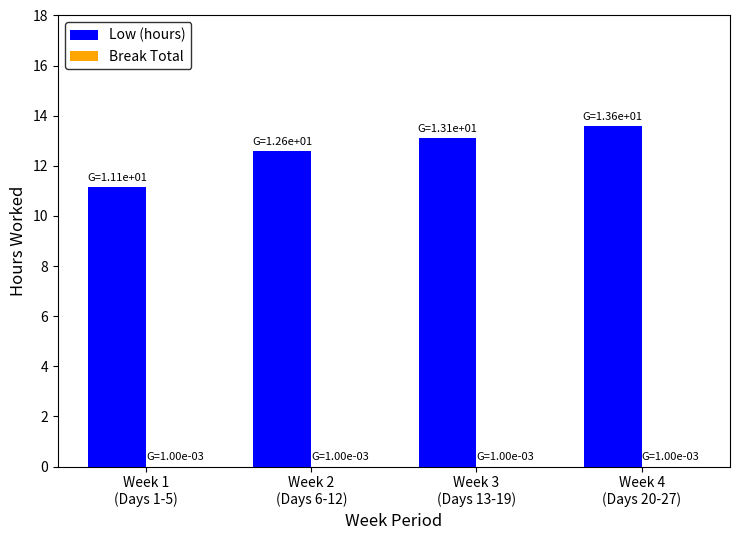

Which series has the largest total across all categories?

Low (hours)